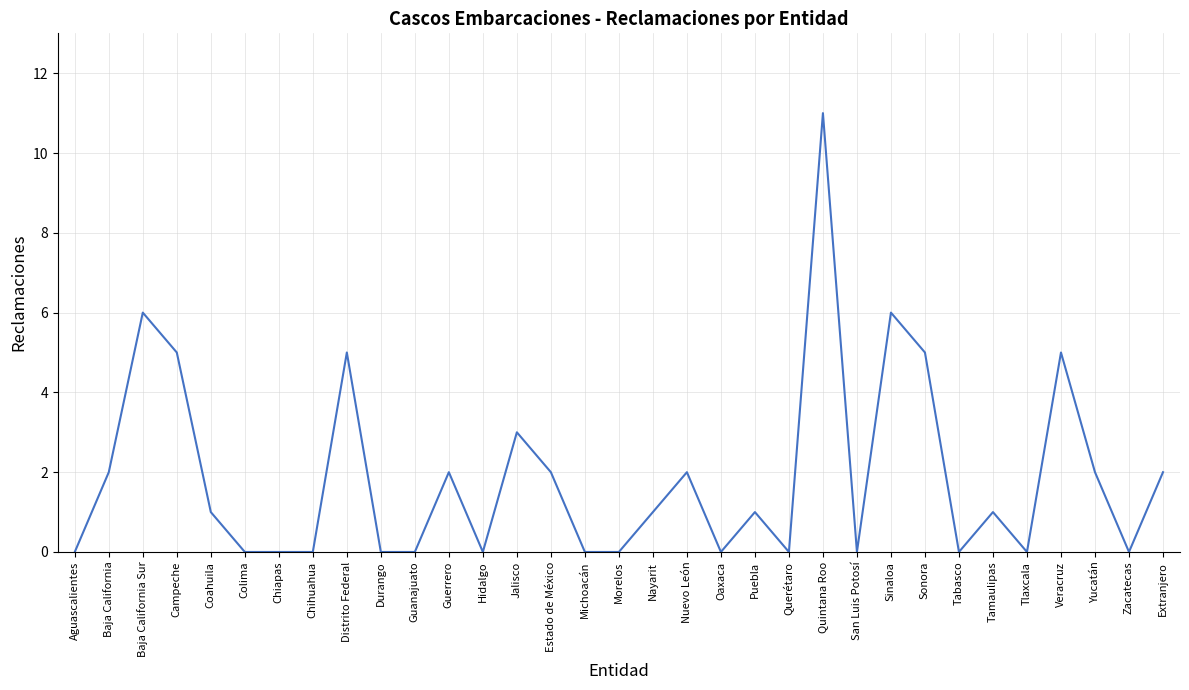

True or false: the data shows 1 at Sonora.

False